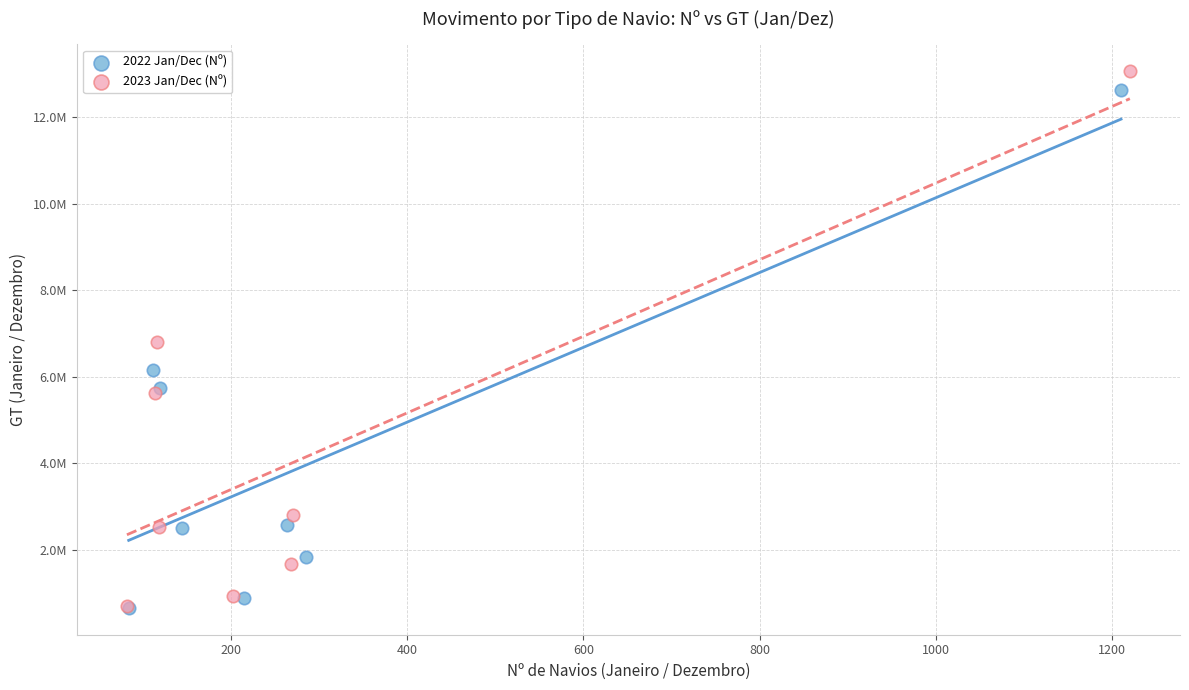

Which series contains the highest Y value?

2023 Jan/Dec (Nº)